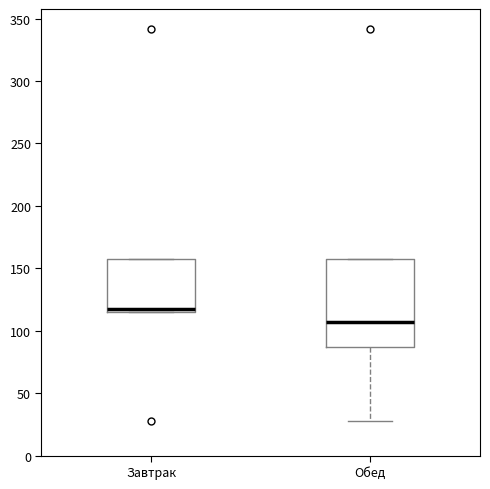

Reading left to right, transcribe this box plot: for each box, give where its median line is, the range the box spans, and where its two whiskers end, as read against the y-axis. The values are not printed on the chart, so give them approximately, as read against the axis.

Завтрак: median 120, box 115 to 155, whiskers 115 to 155
Обед: median 105, box 85 to 155, whiskers 30 to 155